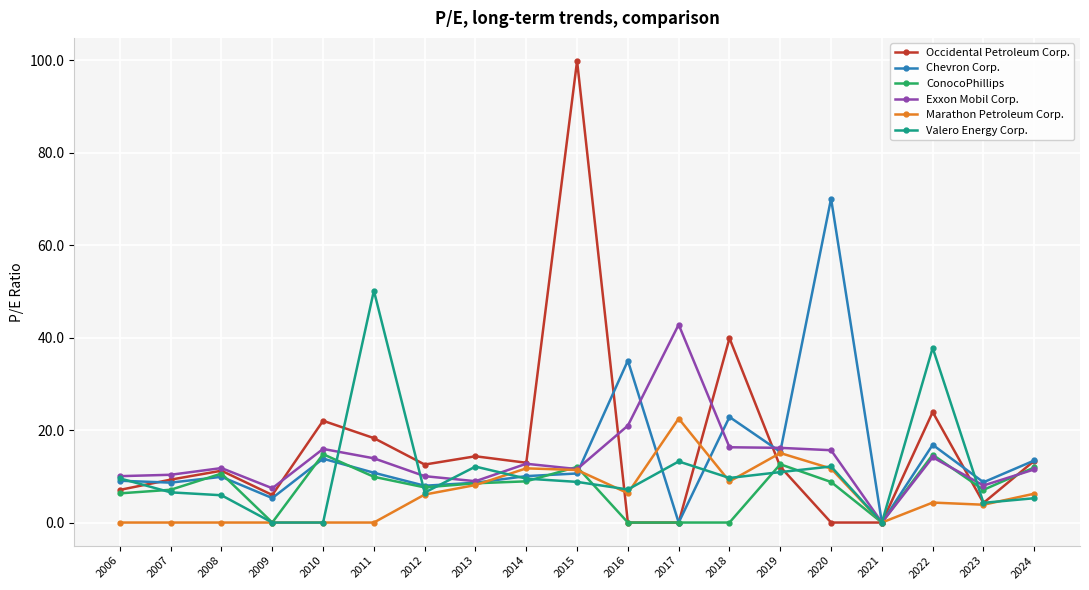

Which series changed the most between 2017 and 2021?

Exxon Mobil Corp.